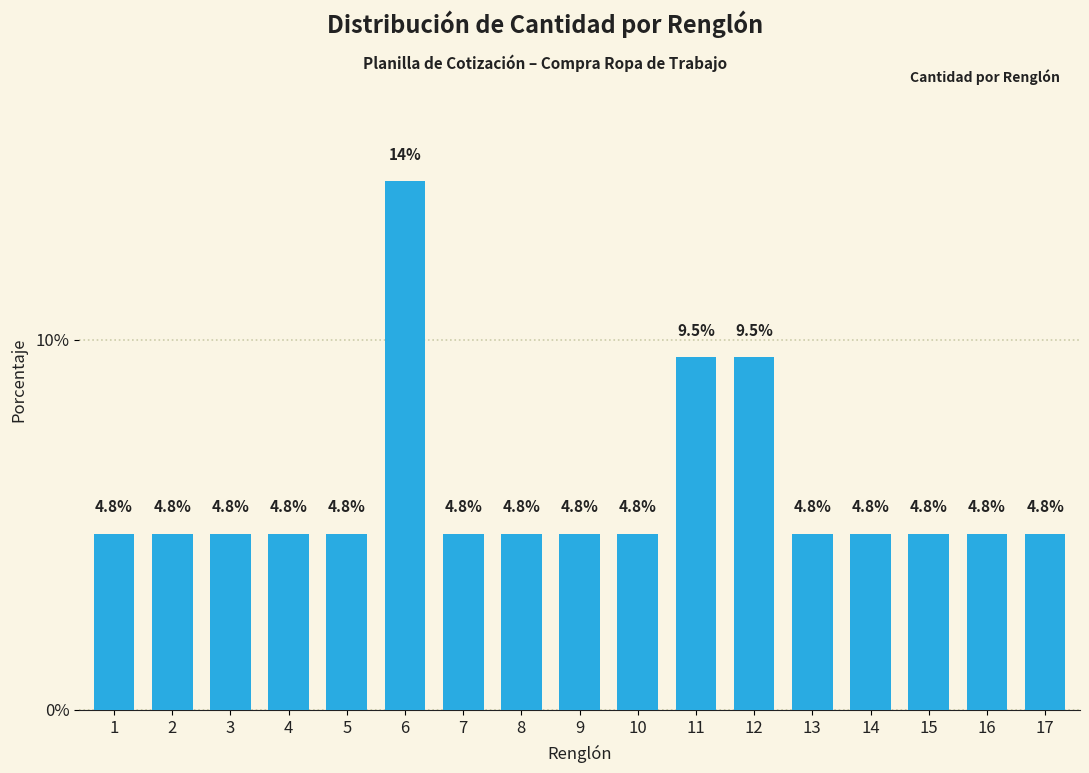

Reading left to right, extract all data points from this chart.

4.8	4.8	4.8	4.8	4.8	14.3	4.8	4.8	4.8	4.8	9.5	9.5	4.8	4.8	4.8	4.8	4.8